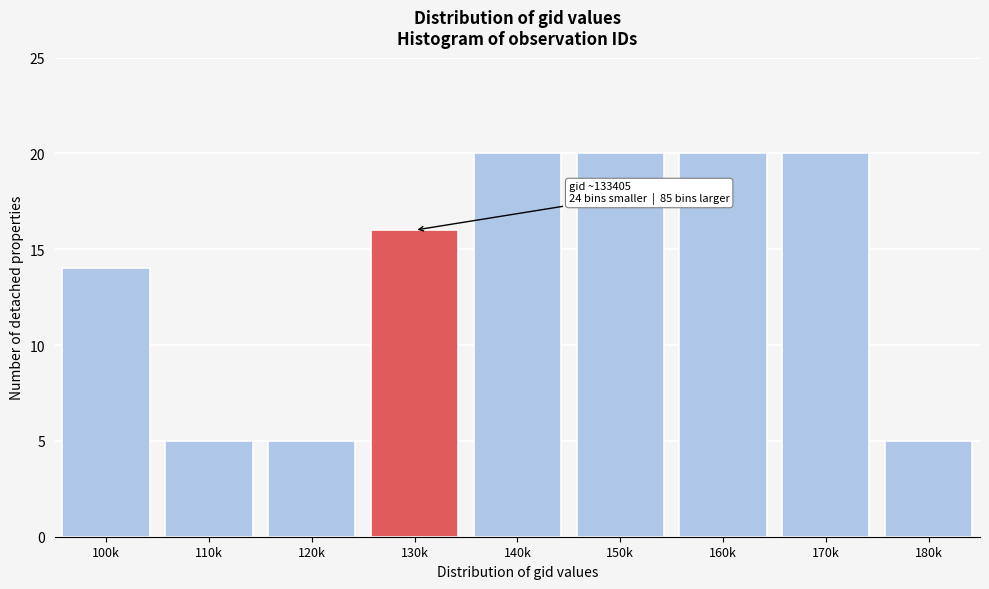

Reading left to right, extract all data points from this chart.

100k=14	110k=5	120k=5	130k=16	140k=20	150k=20	160k=20	170k=20	180k=5